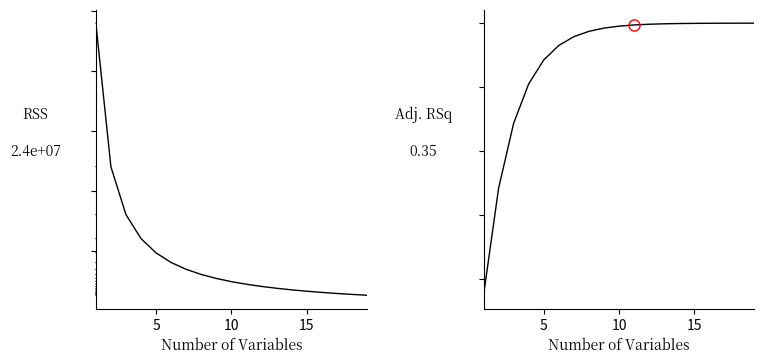

At which label is col_35+col_36 RSS closest to 12631578?

10